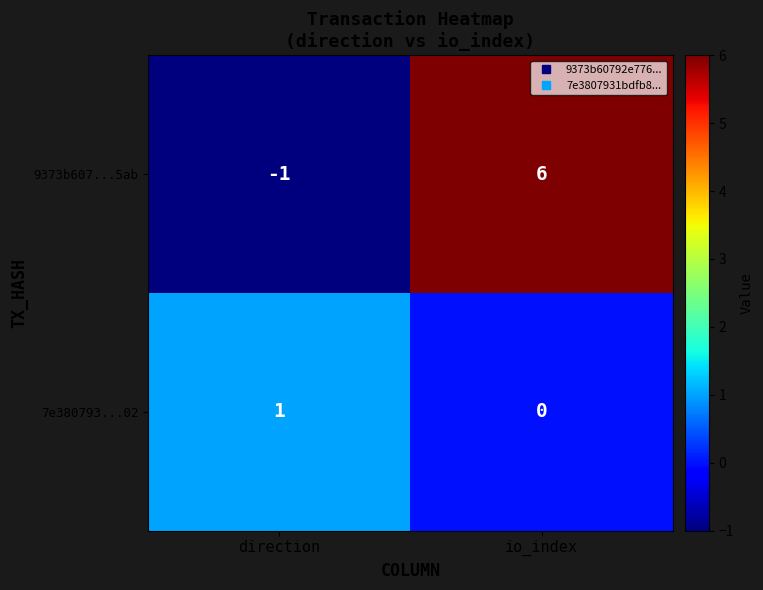

Which category has the lowest value across all series?

direction